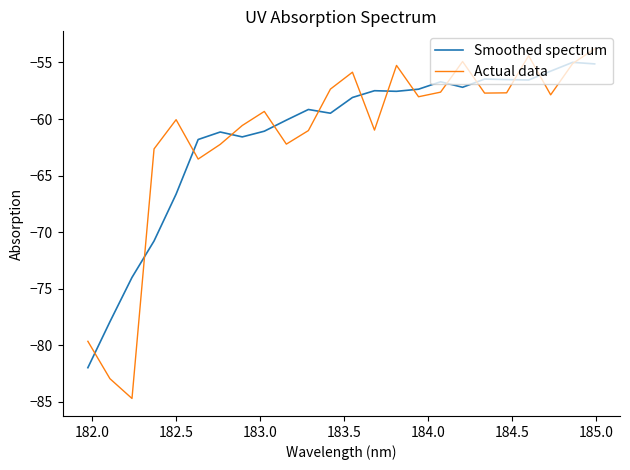

What is the minimum value for Actual data?

-84.7